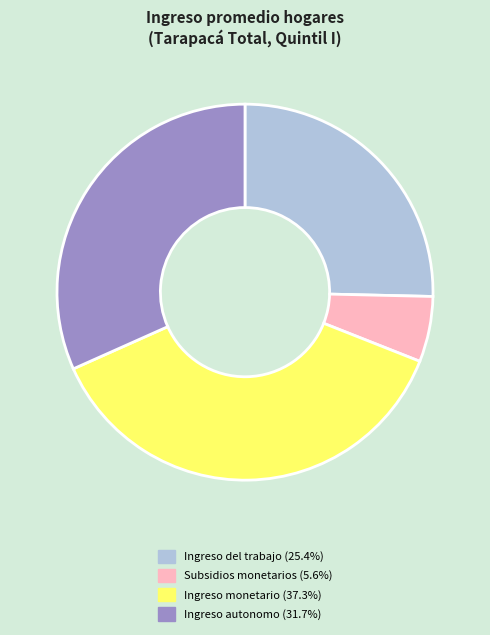

Does any single category account for the majority?

No